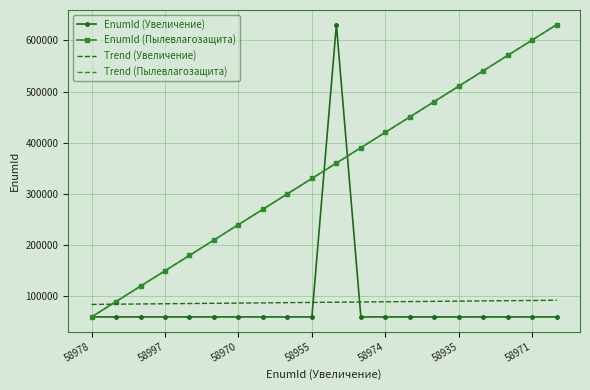

What is the value of the Trend (Увеличение) point at the 13th from the left?

88630.5